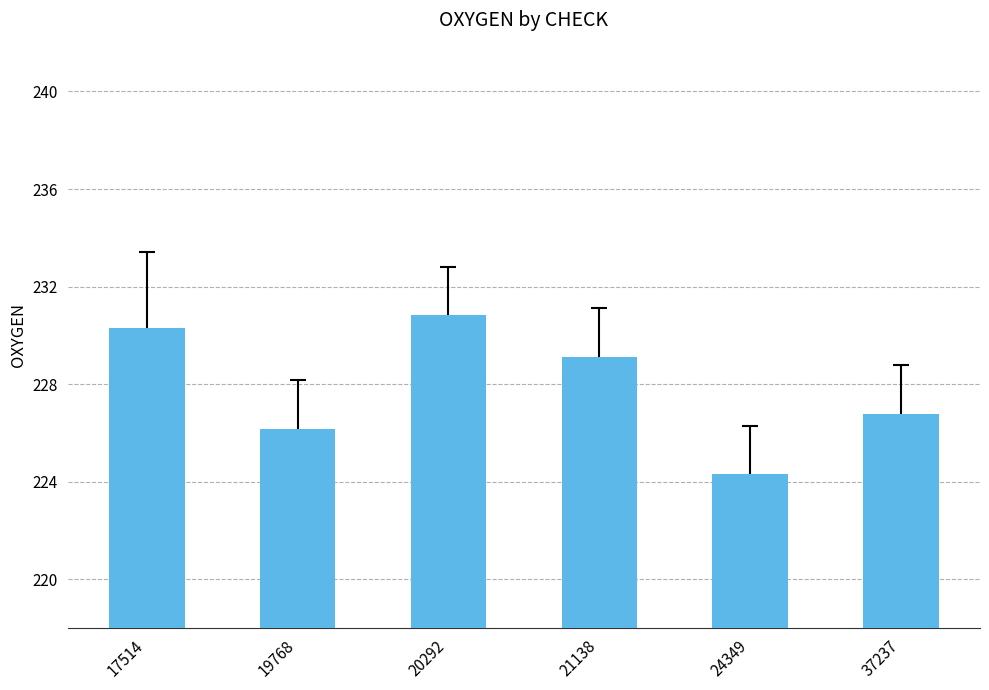

What is the change in value from 17514 to 21138?

-1.2